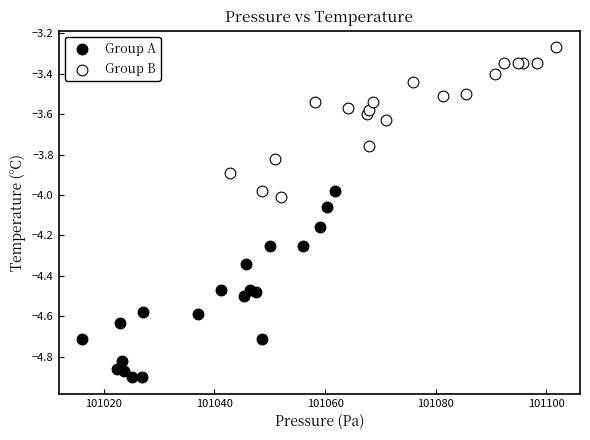

Which series has the widest spread of Y values?

Group A